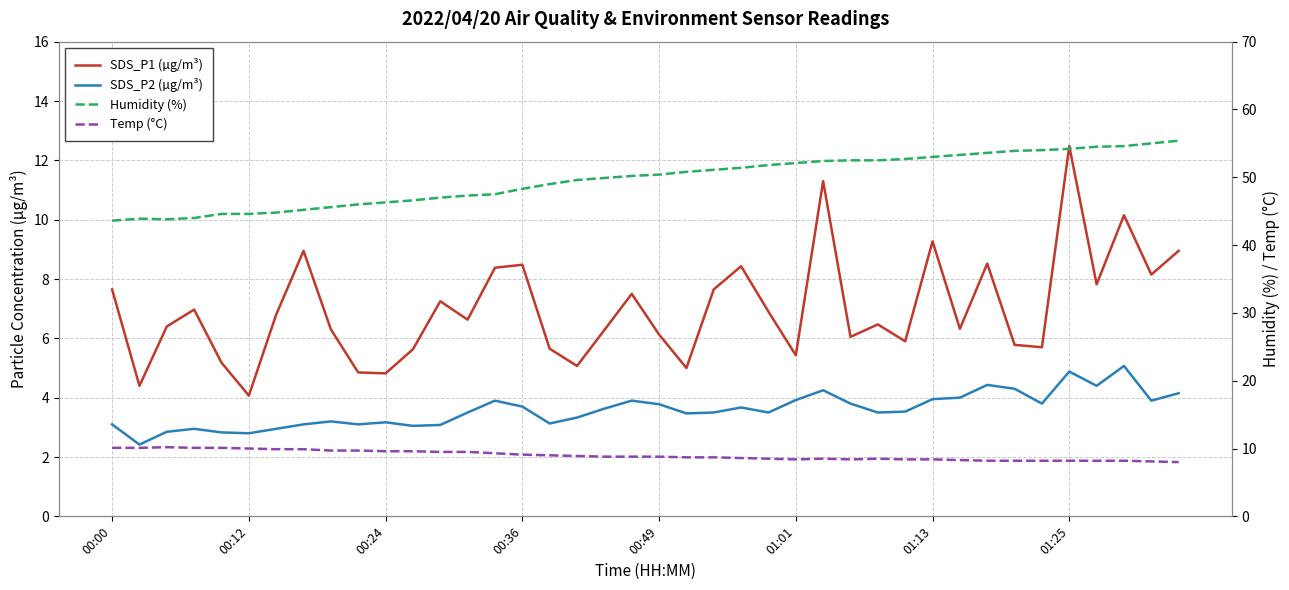

What is the average value of the SDS_P2 (µg/m³) series?

3.6